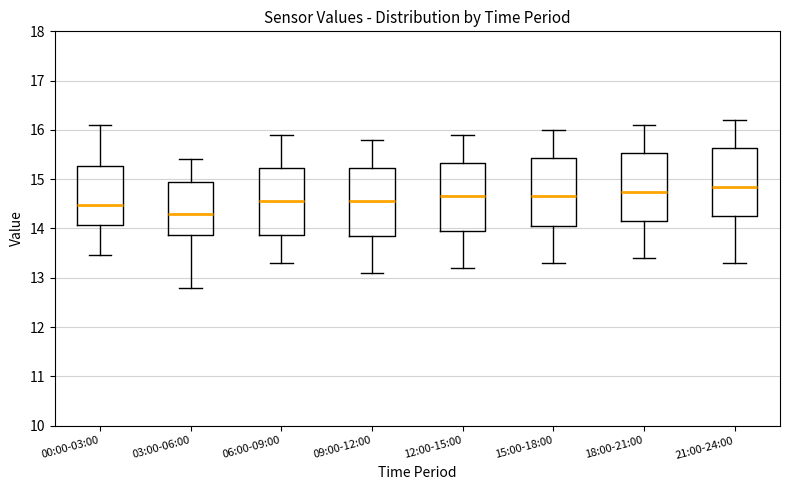

Reading left to right, transcribe this box plot: for each box, give where its median line is, the range the box spans, and where its two whiskers end, as read against the y-axis. The values are not printed on the chart, so give them approximately, as read against the axis.

00:00-03:00: median 14.5, box 14.1 to 15.3, whiskers 13.5 to 16.1
03:00-06:00: median 14.3, box 13.9 to 14.9, whiskers 12.8 to 15.4
06:00-09:00: median 14.6, box 13.9 to 15.2, whiskers 13.3 to 15.9
09:00-12:00: median 14.6, box 13.9 to 15.2, whiskers 13.1 to 15.8
12:00-15:00: median 14.7, box 14.0 to 15.3, whiskers 13.2 to 15.9
15:00-18:00: median 14.7, box 14.1 to 15.4, whiskers 13.3 to 16.0
18:00-21:00: median 14.8, box 14.2 to 15.5, whiskers 13.4 to 16.1
21:00-24:00: median 14.9, box 14.3 to 15.6, whiskers 13.3 to 16.2